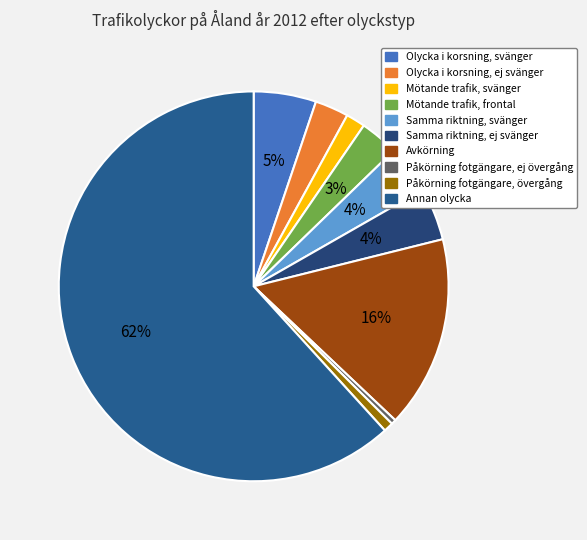

Rank the categories by value from highest to lowest.

Annan olycka, Avkörning, Olycka i korsning, minst ett fordon som svänger, Samma körriktning, inget fordon som svänger, Samma körriktning, minst ett fordon som svänger, Mötande trafik, frontalkollision, Olycka i korsning, inget fordon som svänger, Mötande trafik, minst ett fordon som svänger, Påkörning av fotgängare, på övergångsställe, Påkörning av fotgängare, utanför övergångsställe